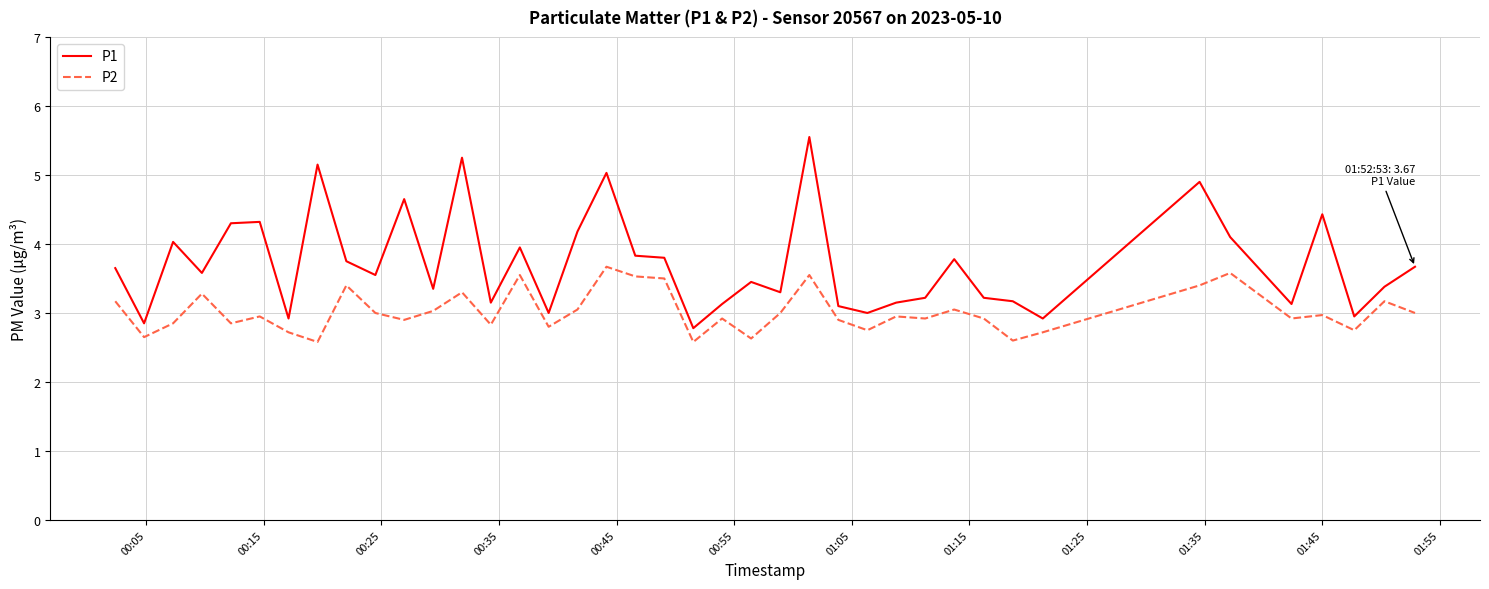

True or false: P1 and P2 cross at least once.

False